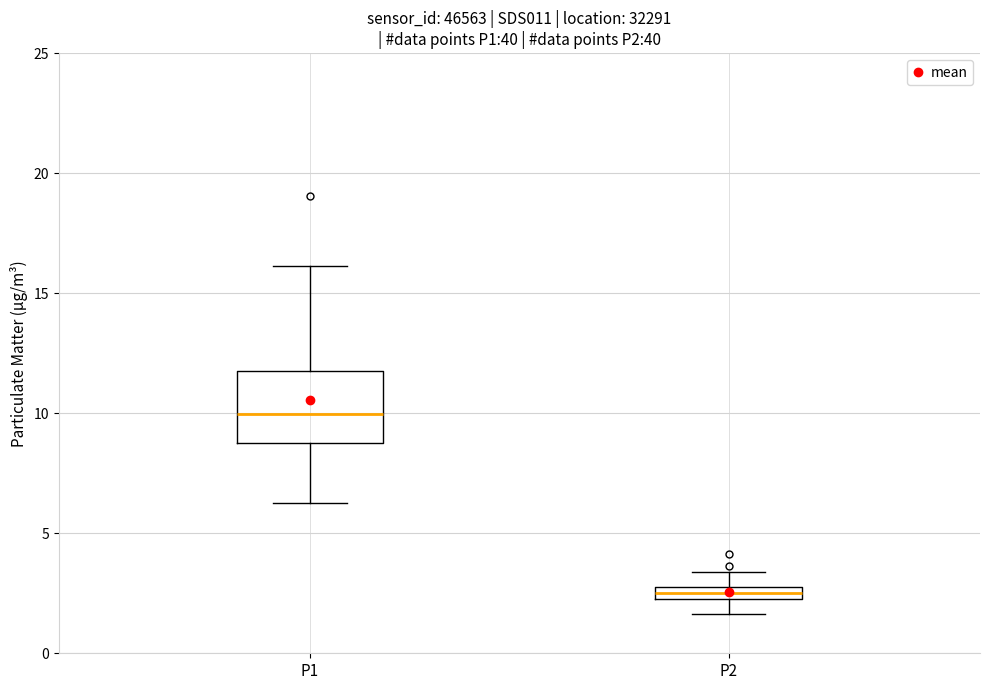

Where does the lower whisker of the box for P1 end on the y-axis? The values are not printed on the chart, so give them approximately, as read against the axis.

6.5